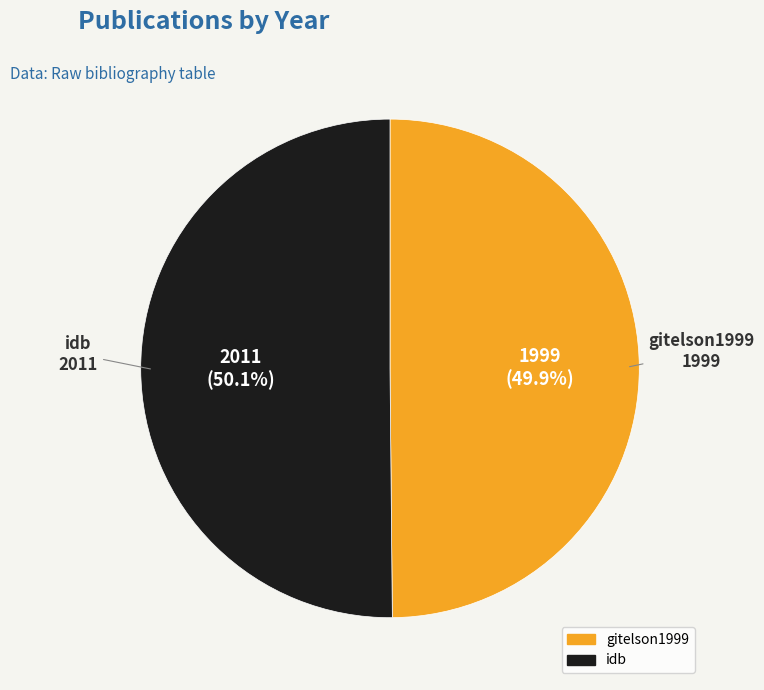

To the nearest percent, what is the average slice percentage?

50%